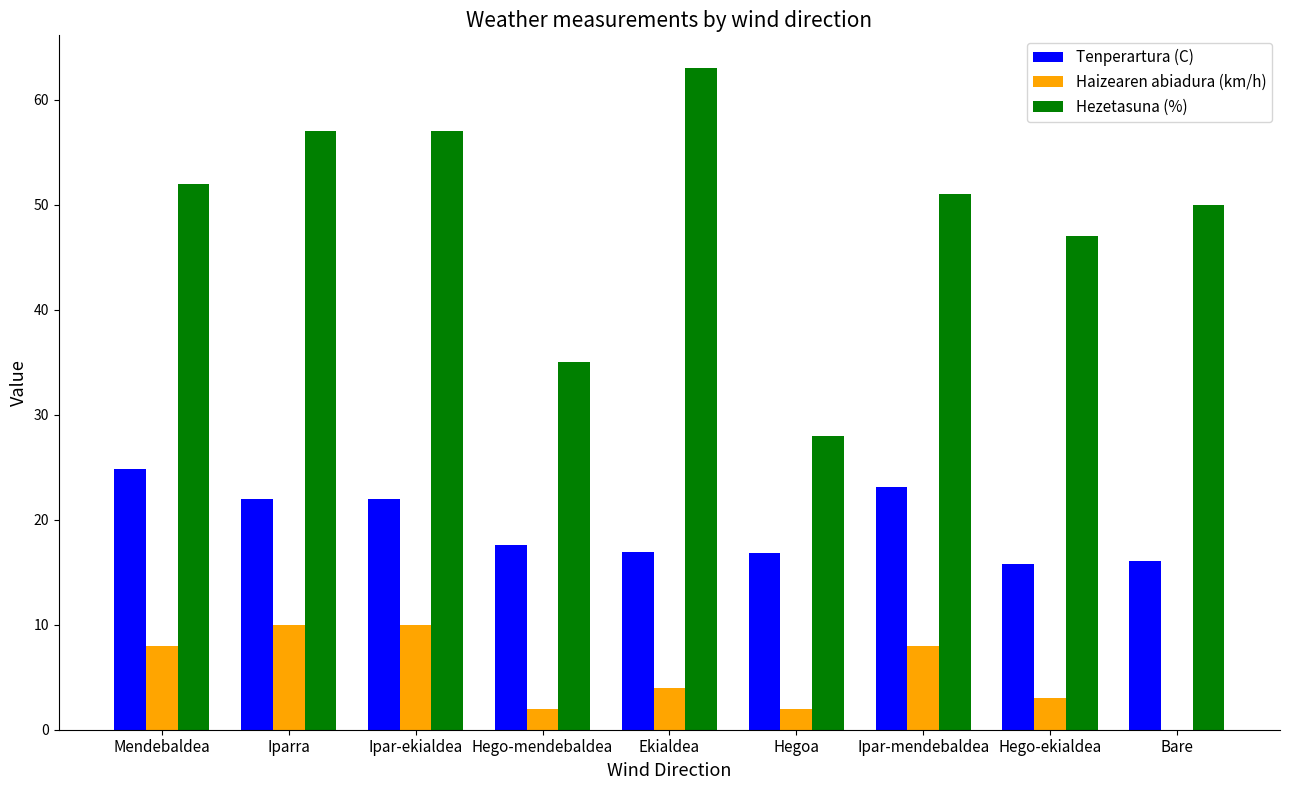

How many data points does each series have?

9